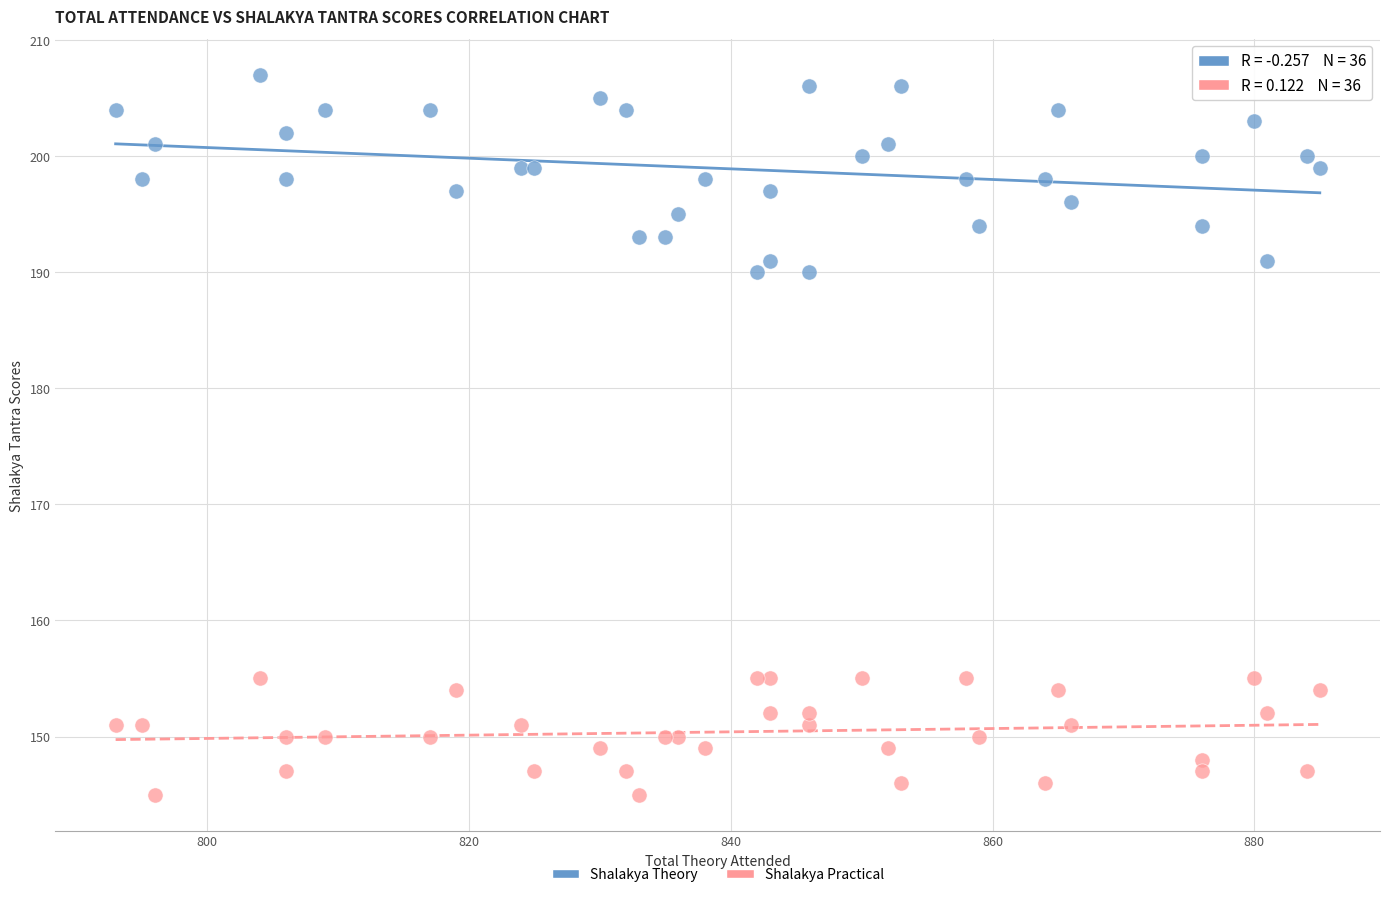

Which series reaches the minimum Y coordinate?

Shalakya Practical